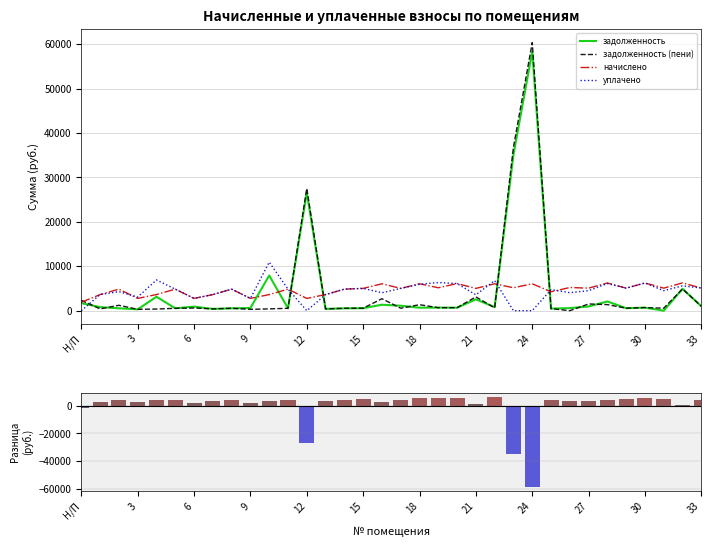

The начислено series shows 2477.1 at 13. True or false?

False